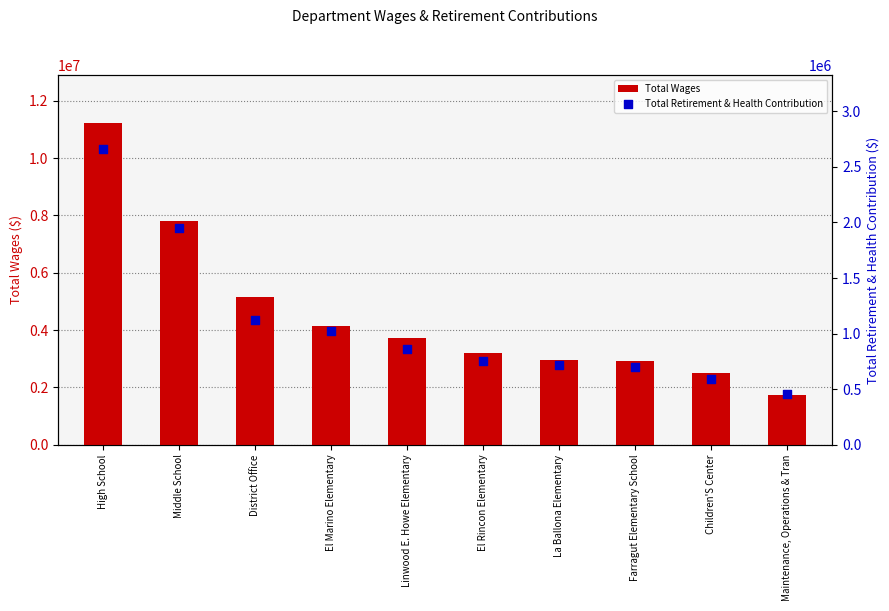

Which series has the largest total across all categories?

Total Wages